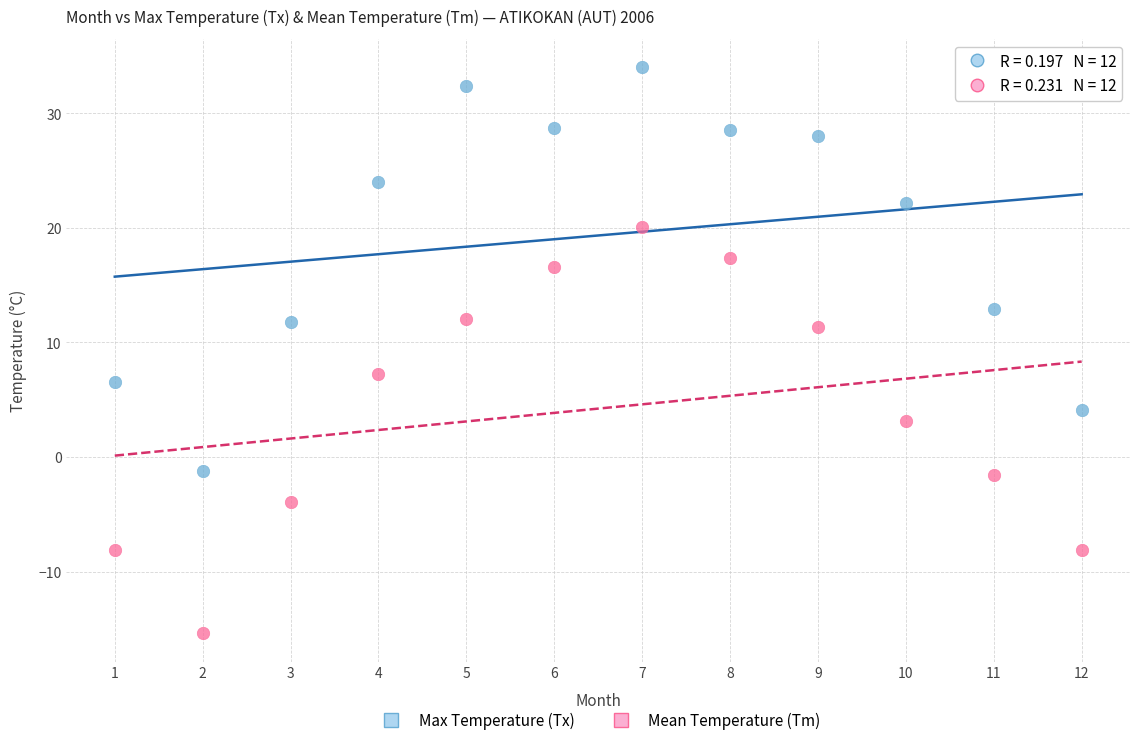

What are all the series names shown in the legend?

Max Temperature (Tx), Mean Temperature (Tm)